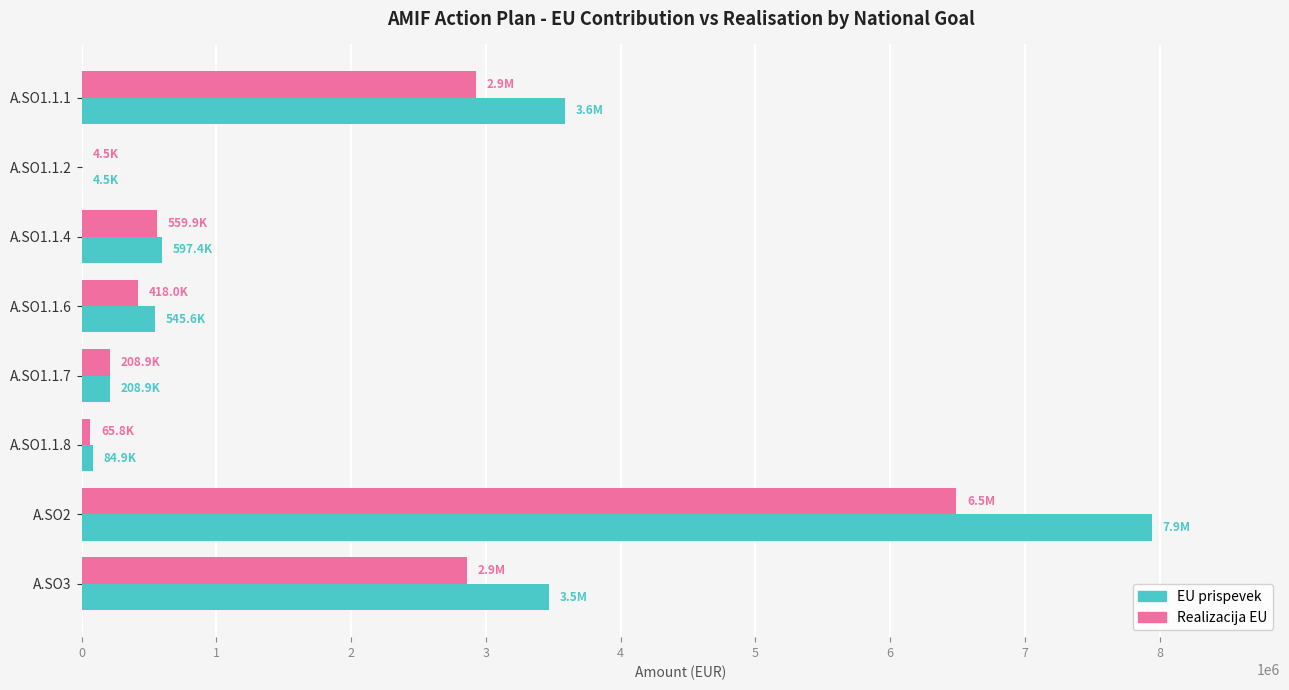

What is the sum of the Realizacija EU values at A.SO1.1.7 and A.SO1.1.6?

626853.2